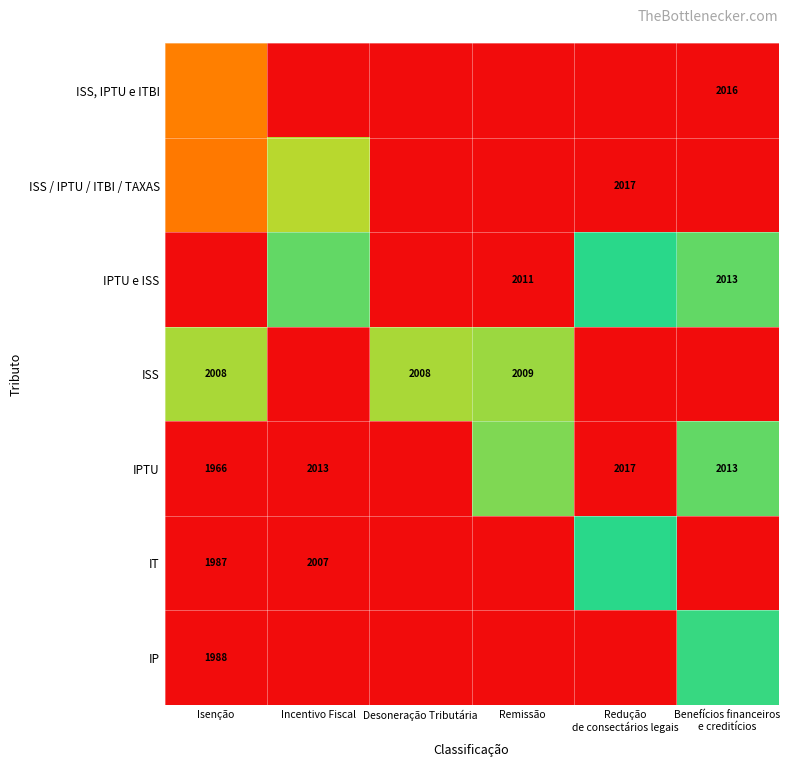

At which category does the chart reach its minimum across all series?

Isenção